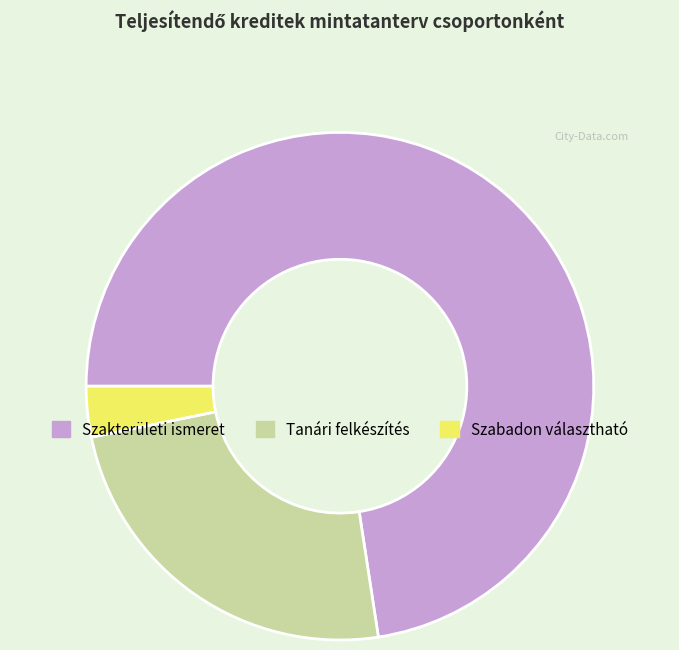

Does any single category account for the majority?

Yes